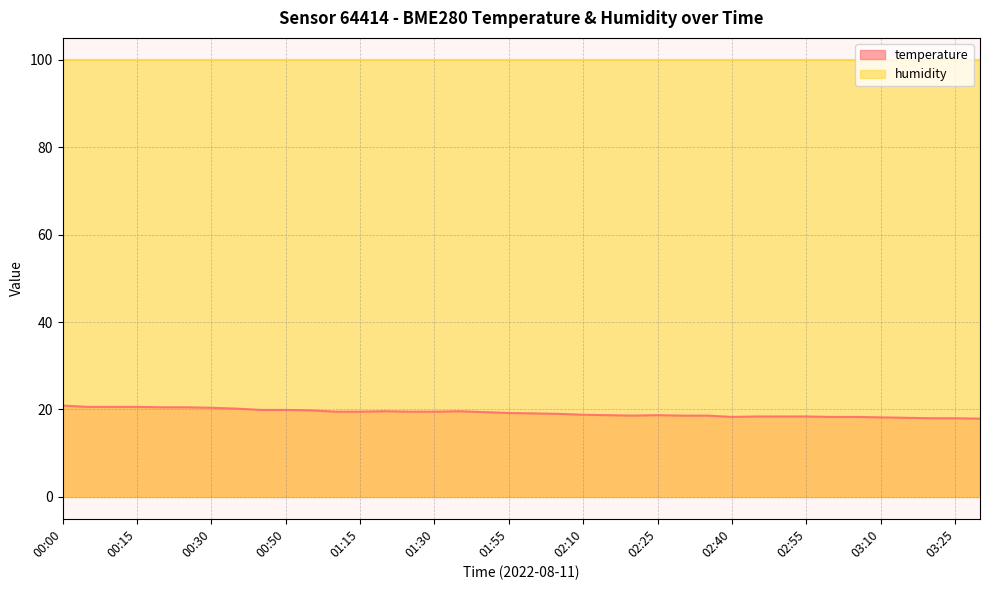

At which label does the data first exceed 19?

00:00